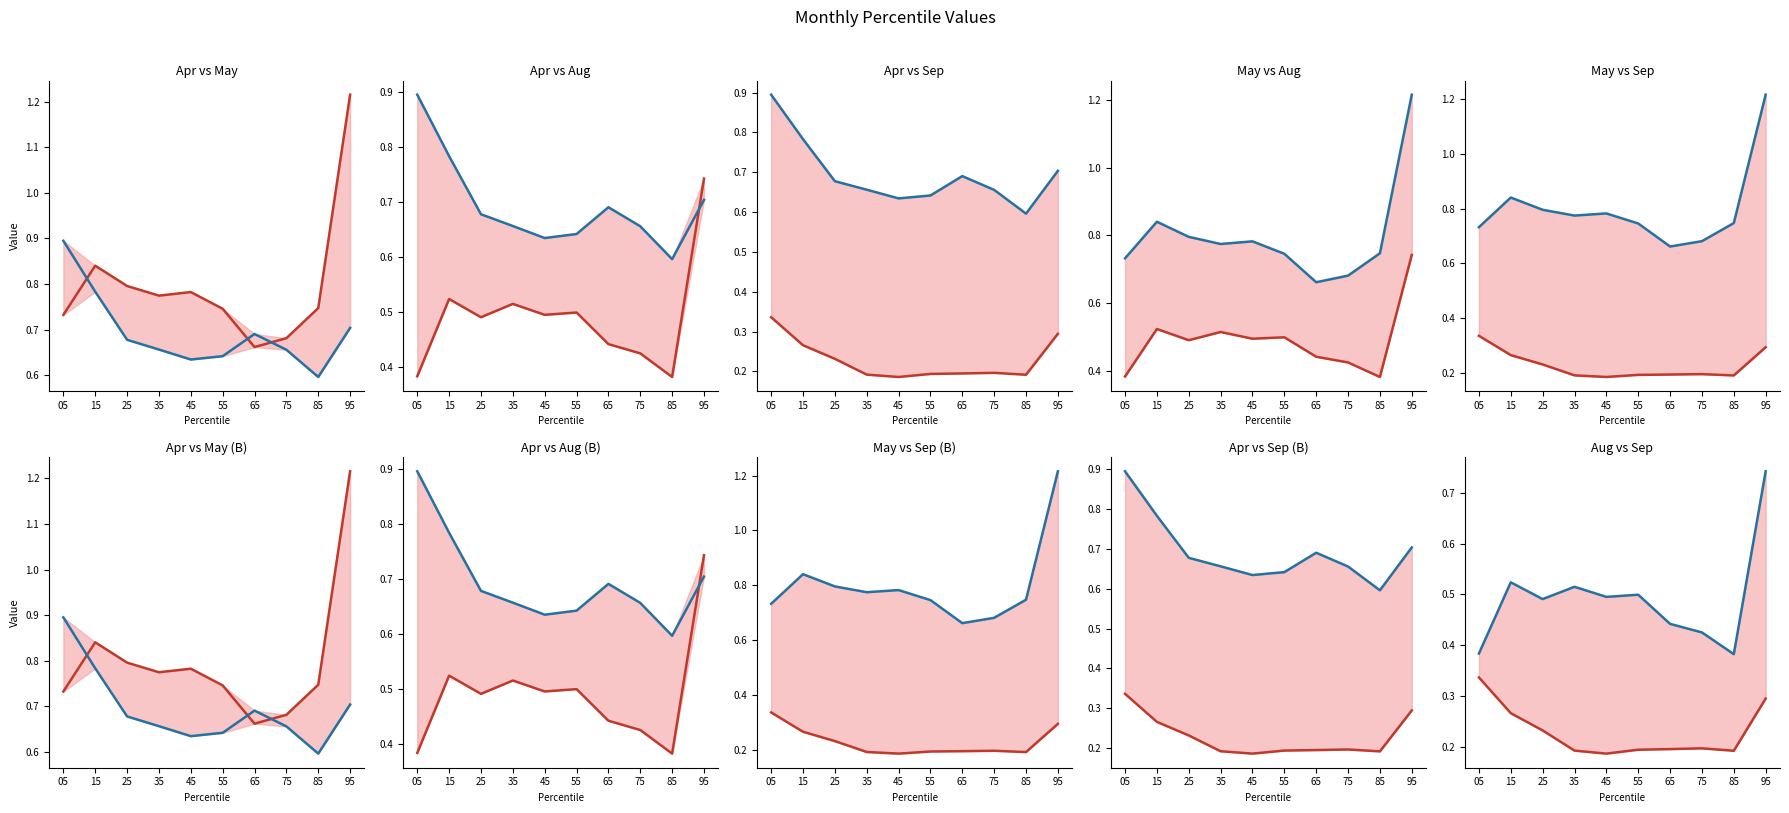

What are all the series names shown in the legend?

May, Apr, Aug, Sep